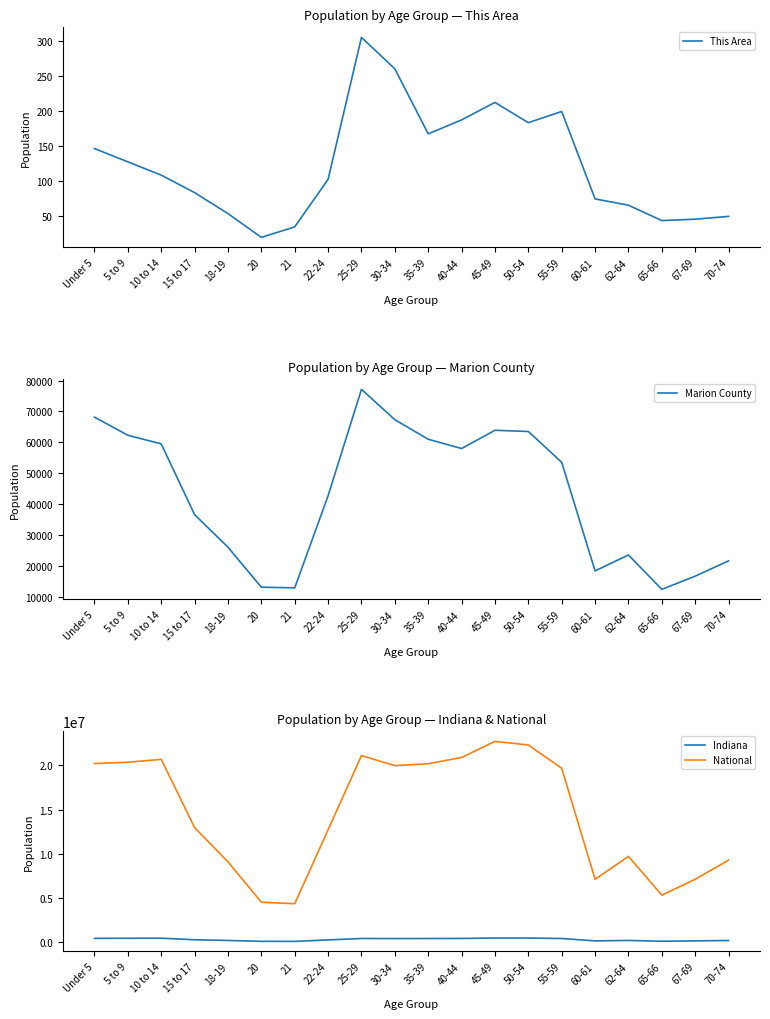

Between 60-61 and 5 to 9, which is larger?

5 to 9